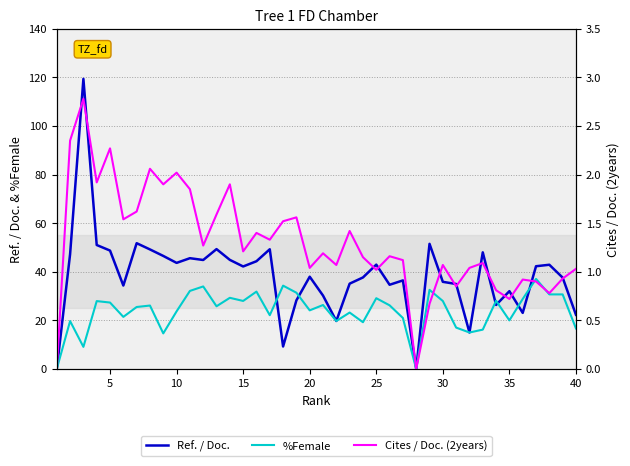

What is the value of the Cites / Doc. (2years) point at the 13th from the left?

1.6